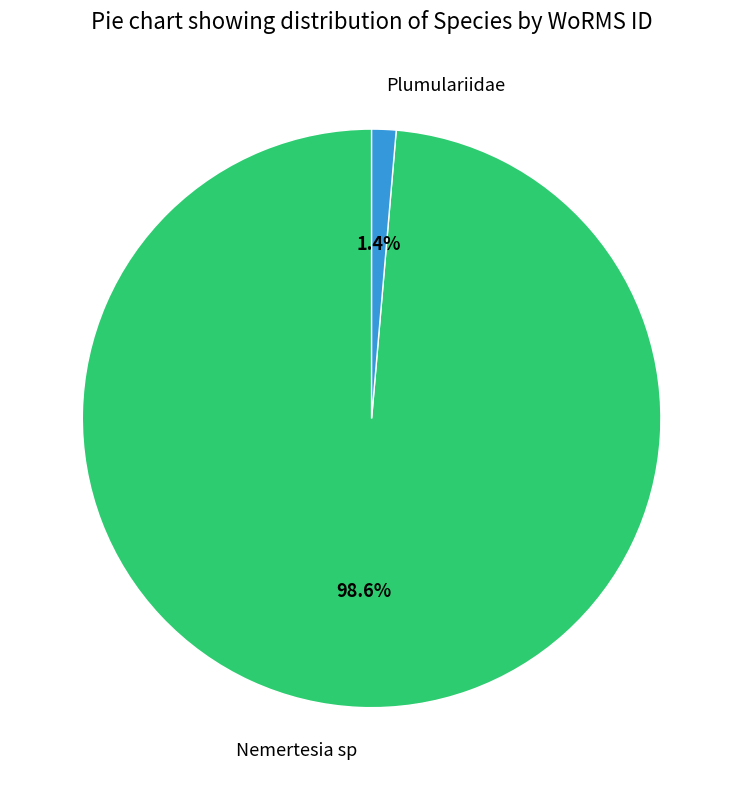

Which has a higher value, Plumulariidae or Nemertesia sp?

Nemertesia sp